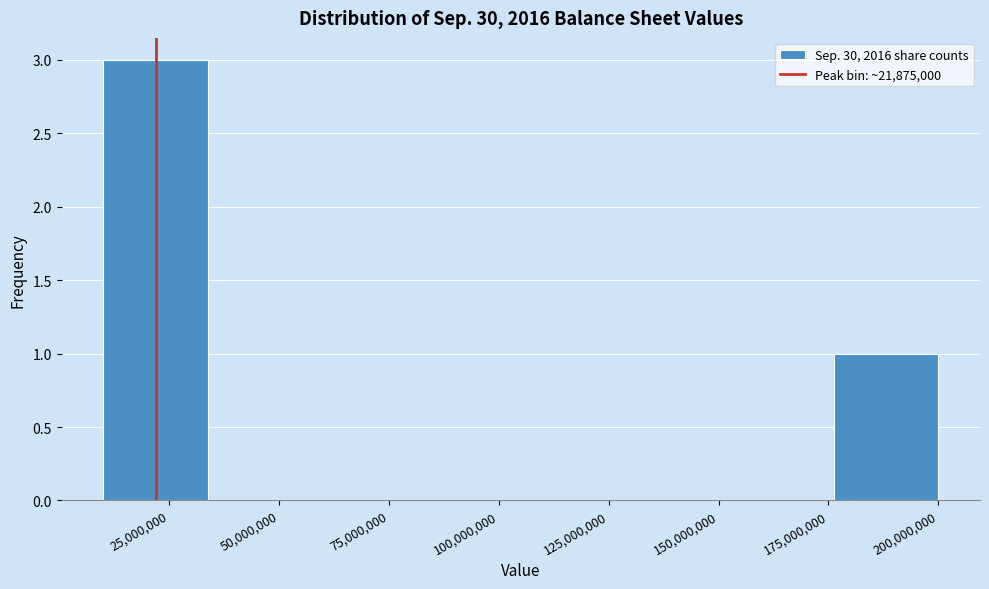

Reading left to right, list every bar in this chart as the range it spans on the x-axis followed by its height. Neither the bar edges nor the heights are printed on the chart, so give them approximately, as read against the axes.

10000000 to 35000000: 3
35000000 to 60000000: 0
60000000 to 80000000: 0
80000000 to 105000000: 0
105000000 to 130000000: 0
130000000 to 155000000: 0
155000000 to 175000000: 0
175000000 to 200000000: 1